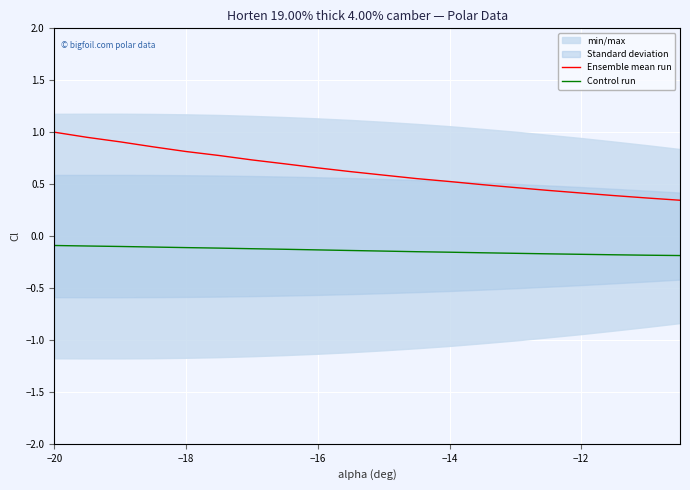

True or false: Control run and Ensemble mean run cross at least once.

False